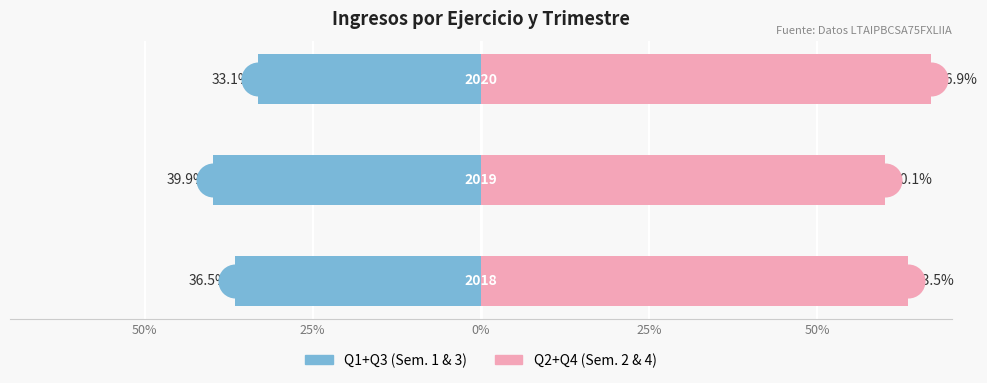

Which series reaches the minimum Y coordinate?

Q1+Q3 (Sem. 1+3)